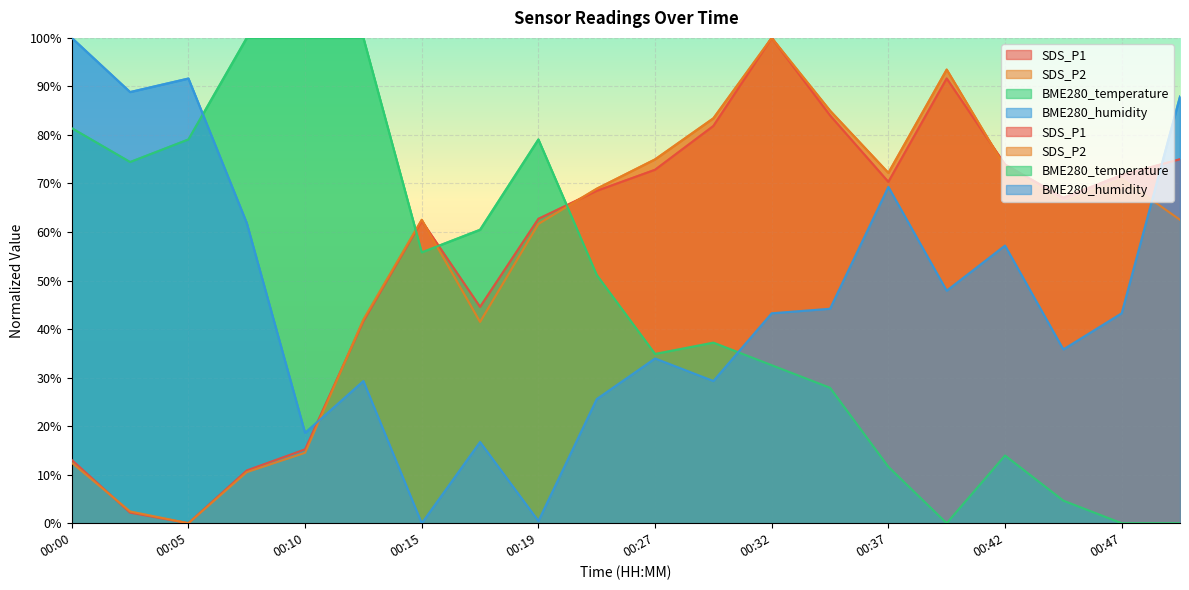

Is it true that SDS_P1 equals 30.5 at 00:37?

False